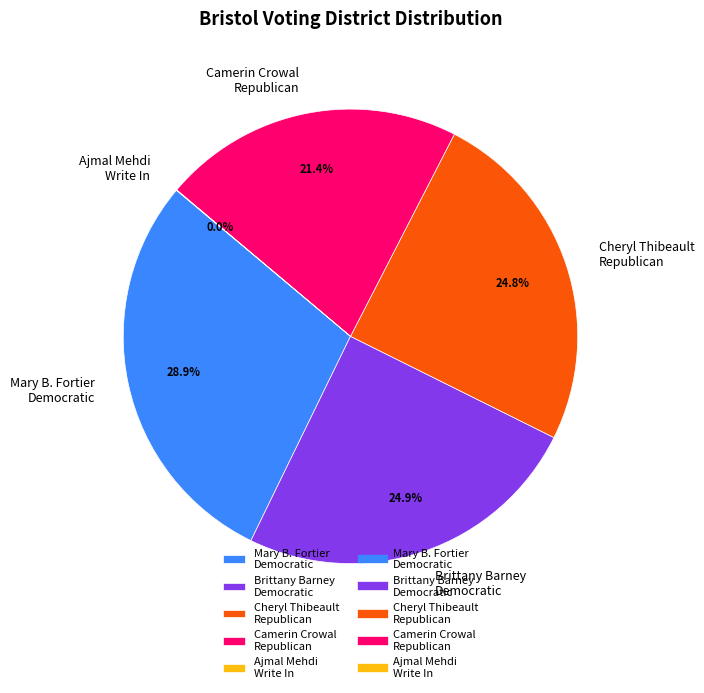

What is the total percentage of Camerin Crowal Republican and Mary B. Fortier Democratic?

50.3%